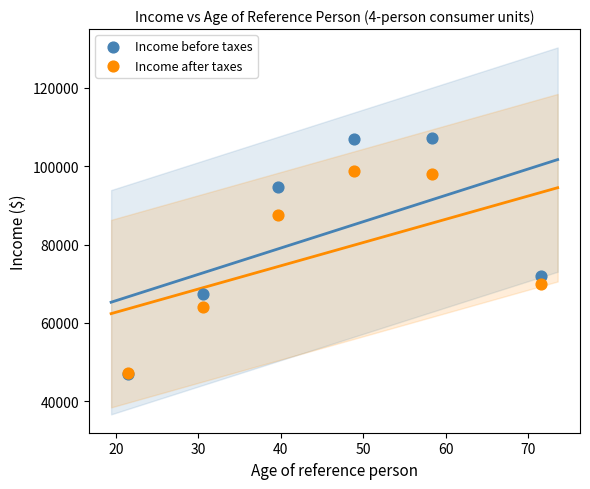

In the Income before taxes series, what Y value is closest to 77100?

72039